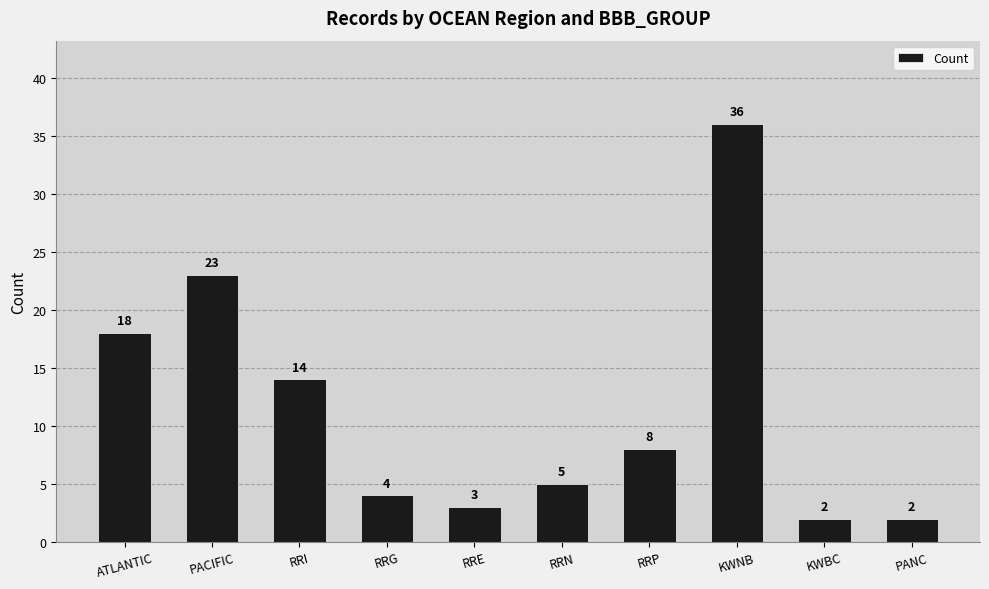

Where is the data nearest to the value 19?

ATLANTIC